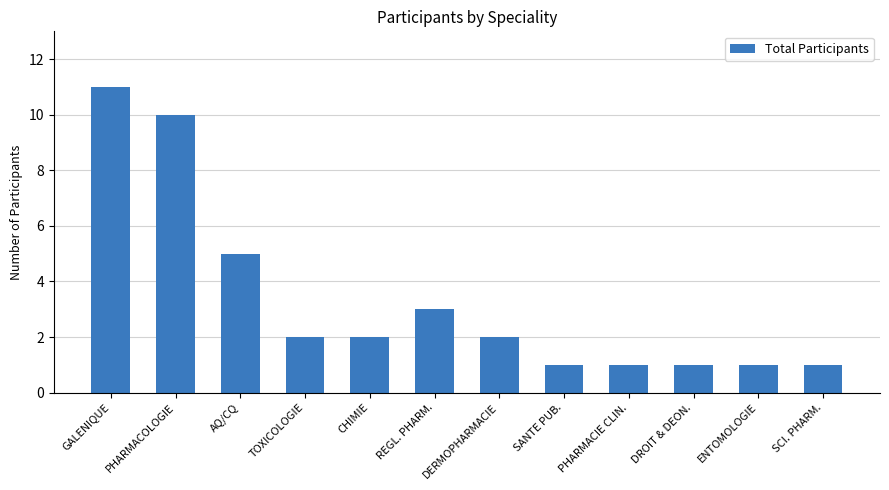

What is the label of the 2nd bar from the right?

ENTOMOLOGIE